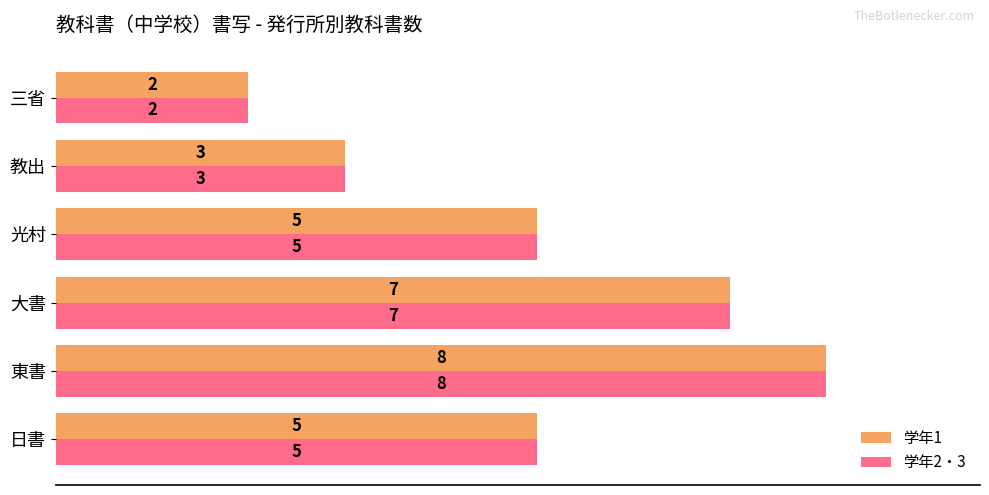

Count the 学年1 values in the range 3 to 7.

4